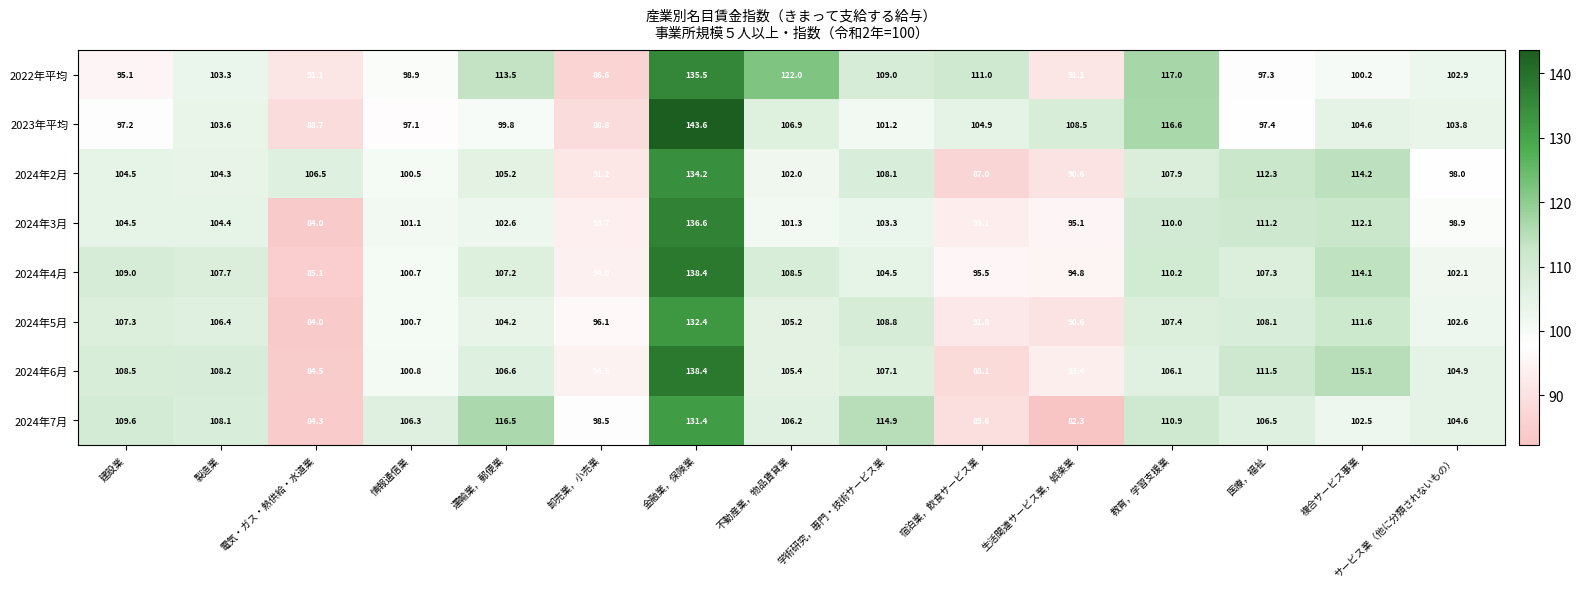

Which series has the largest total across all categories?

2024年4月